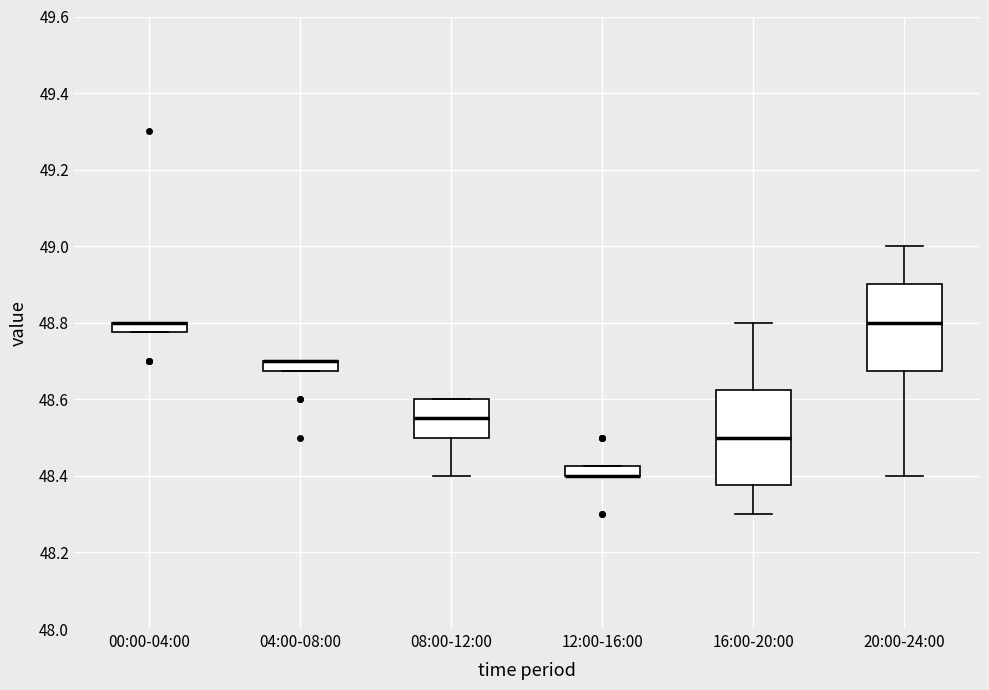

Where is the lower edge of the box for 08:00-12:00 on the y-axis? The values are not printed on the chart, so give them approximately, as read against the axis.

48.50